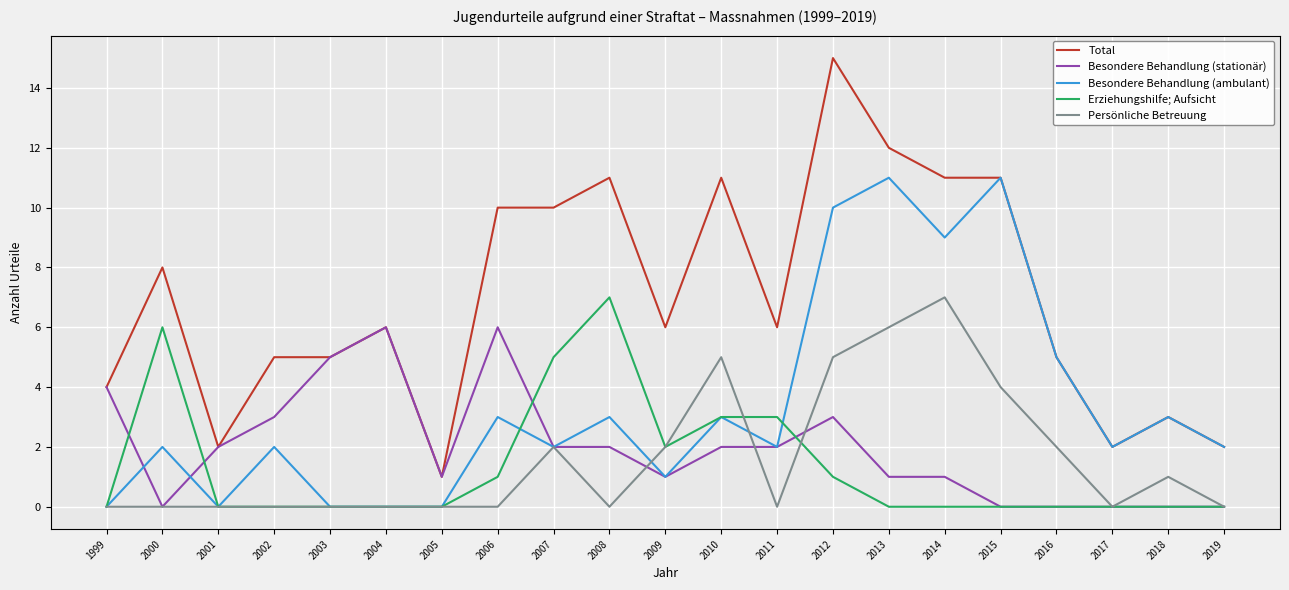

What is the maximum value for Erziehungshilfe; Aufsicht?

7